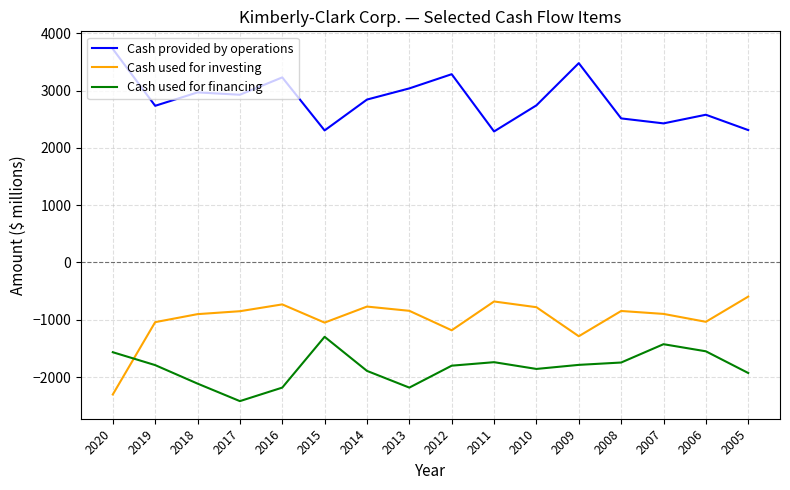

True or false: Cash provided by operations and Cash used for investing intersect in this chart.

False